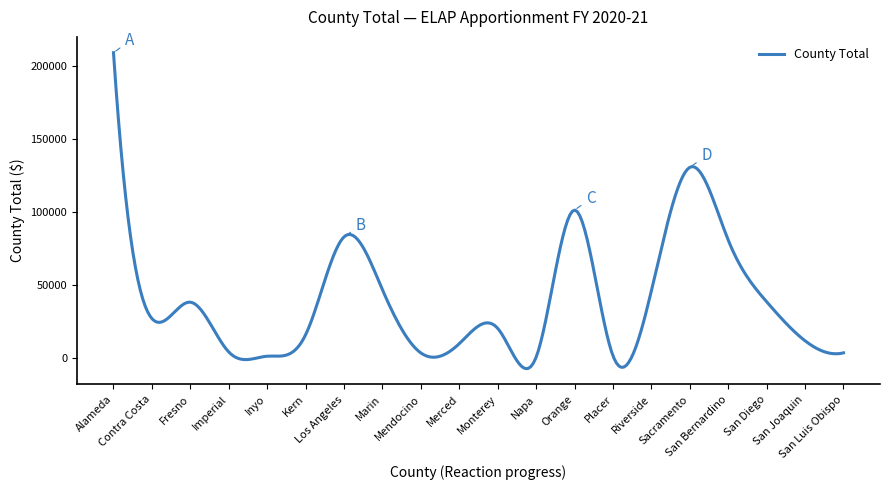

What is the difference between the maximum and minimum values?

216395.1